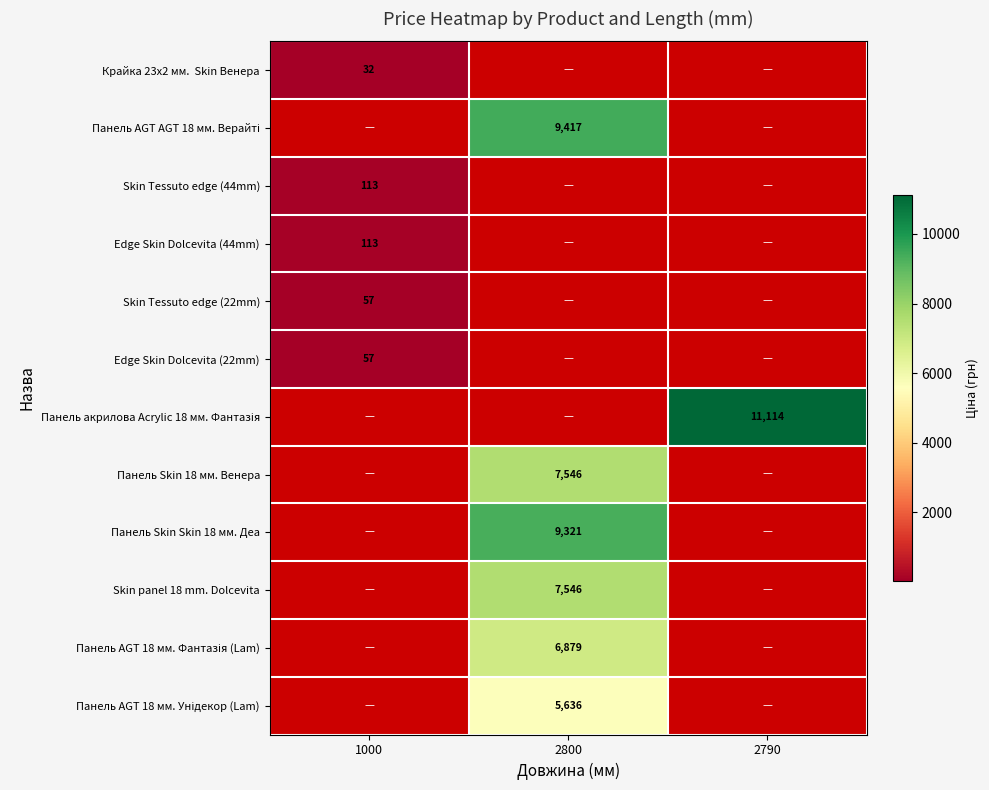

How many values in Skin panel 18 mm. Dolcevita are above zero?

1